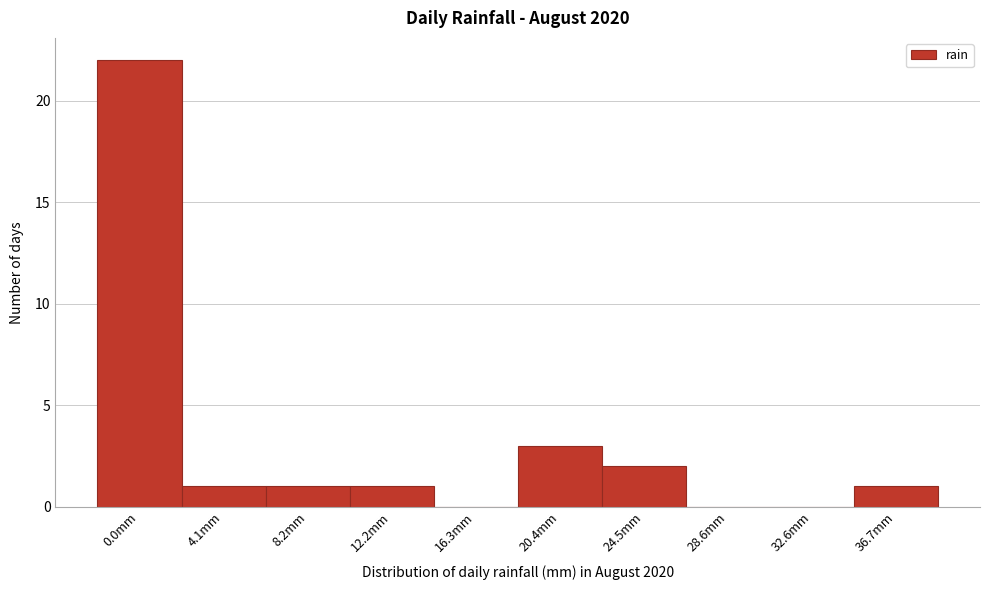

Reading left to right, transcribe all the data shown in this chart.

0.0mm=22	4.1mm=1	8.2mm=1	12.2mm=1	16.3mm=0	20.4mm=3	24.5mm=2	28.6mm=0	32.6mm=0	36.7mm=1